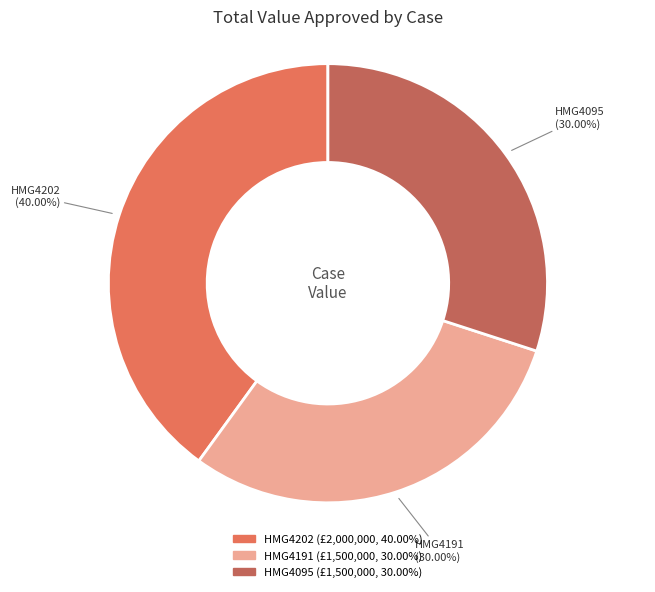

To the nearest percent, what is the difference between the largest and smallest slice percentages?

10%